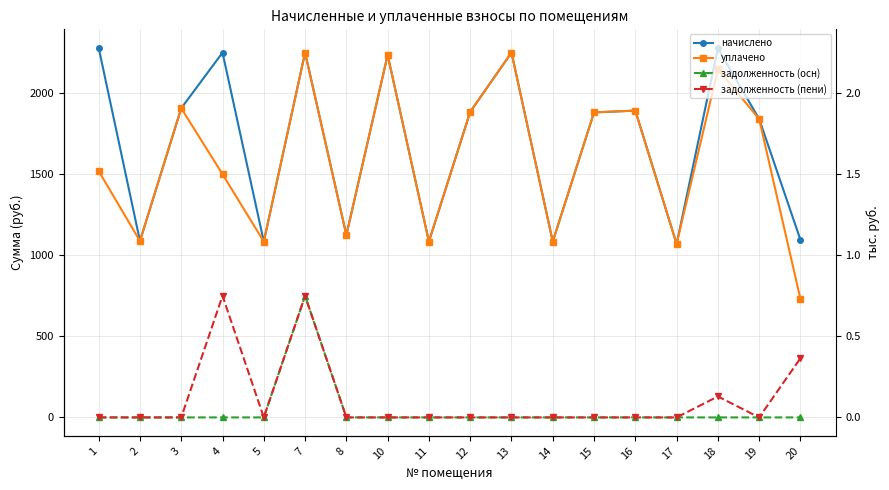

How many categories are shown in the chart?

18